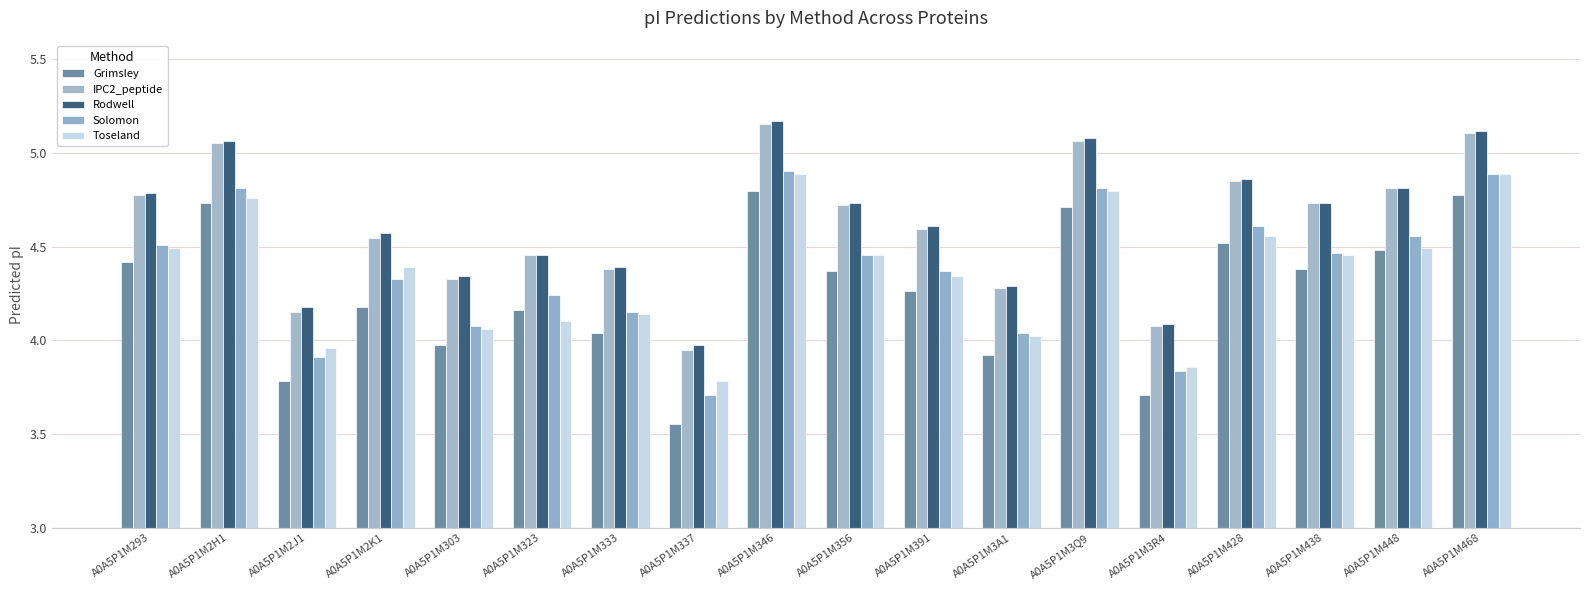

How many data points in IPC2_peptide are less than 4?

1